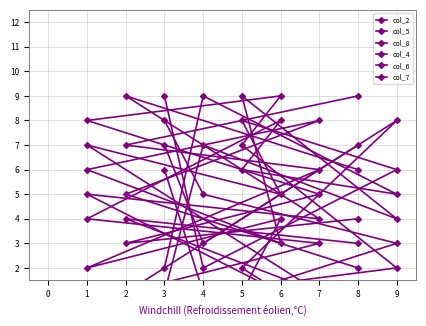

What is the difference between the maximum and minimum values in the col_6 series?

8